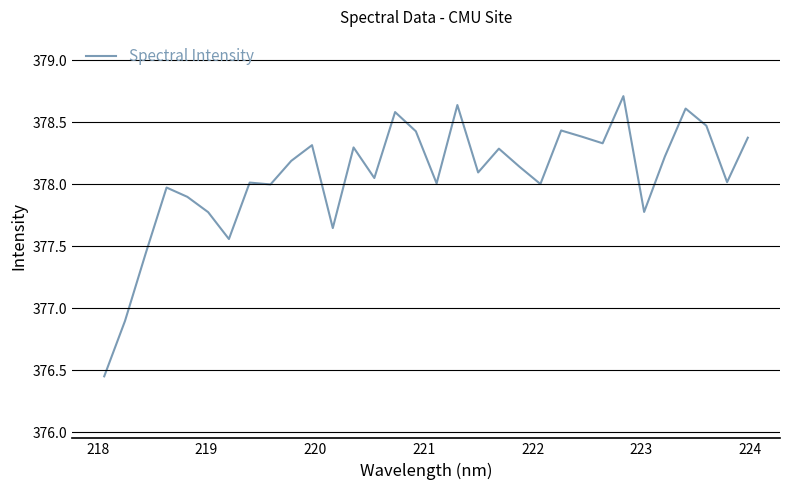

What is the maximum value shown in the chart?

378.7